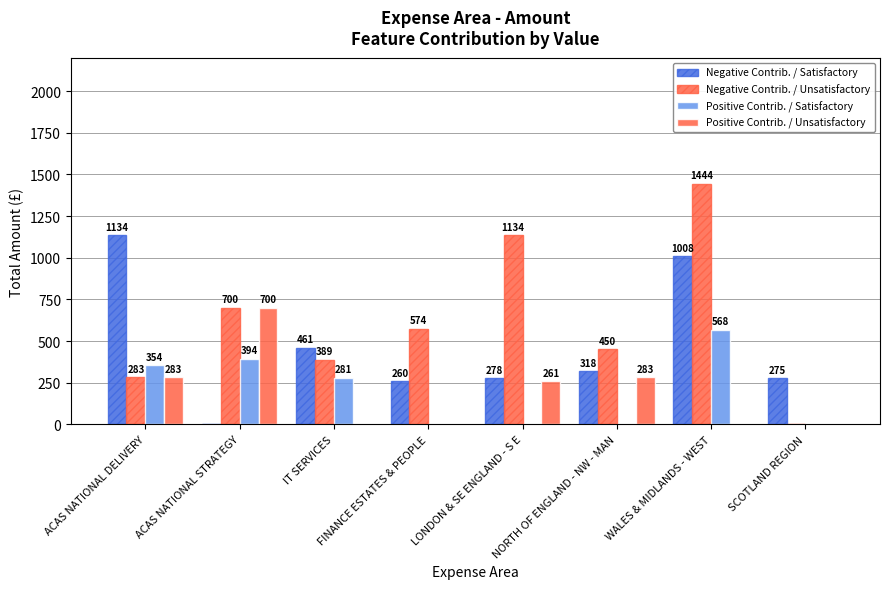

Which category has the lowest value in the Positive Contrib. / Satisfactory series?

FINANCE ESTATES & PEOPLE